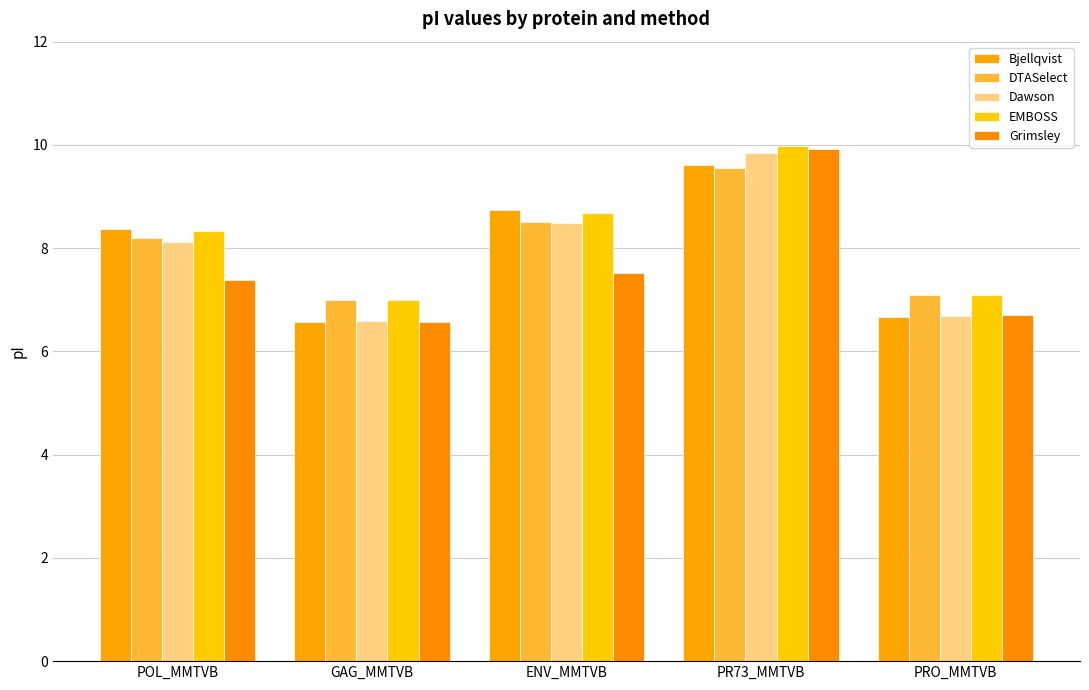

How many bars are there in total?

25